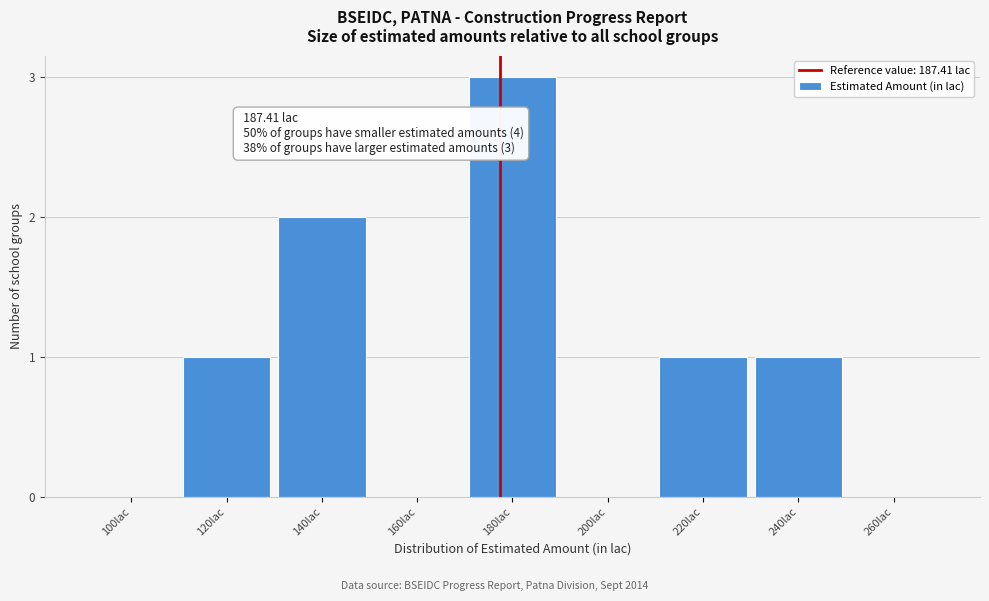

Reading left to right, extract all data points from this chart.

100lac=0	120lac=1	140lac=2	160lac=0	180lac=3	200lac=0	220lac=1	240lac=1	260lac=0